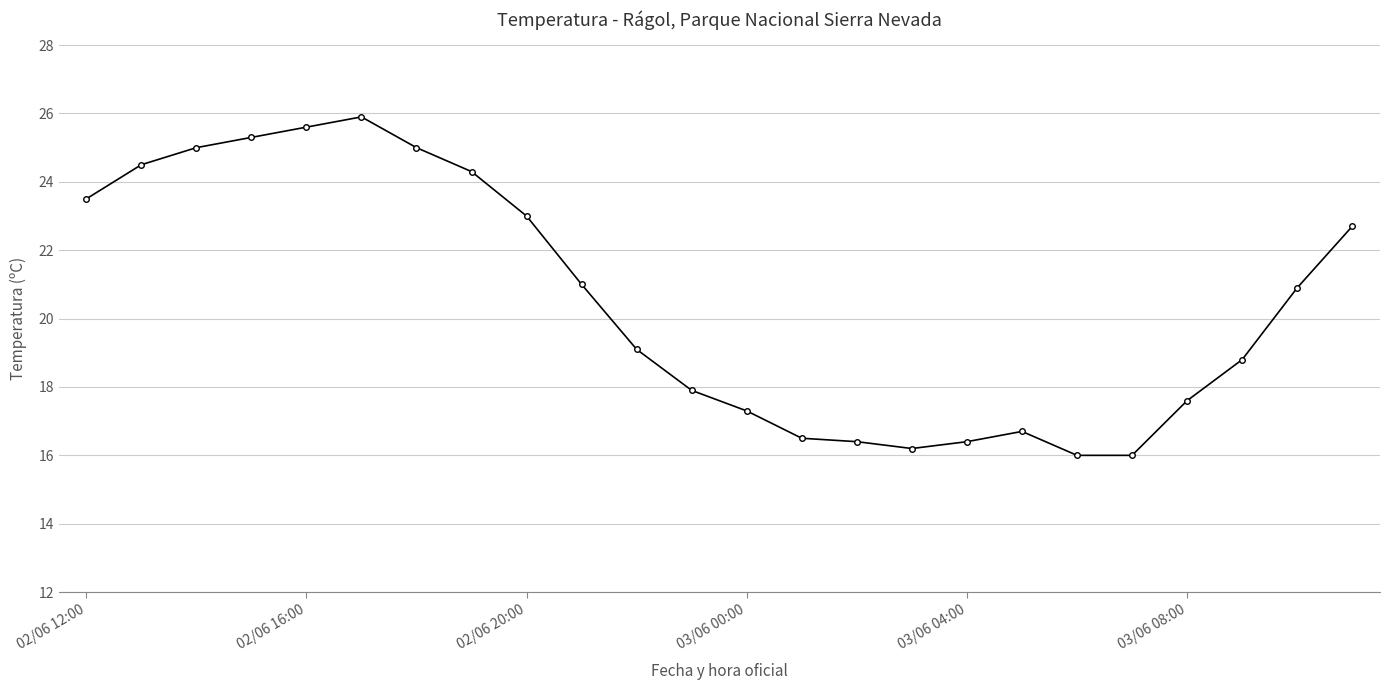

What is the greatest value displayed?

25.9